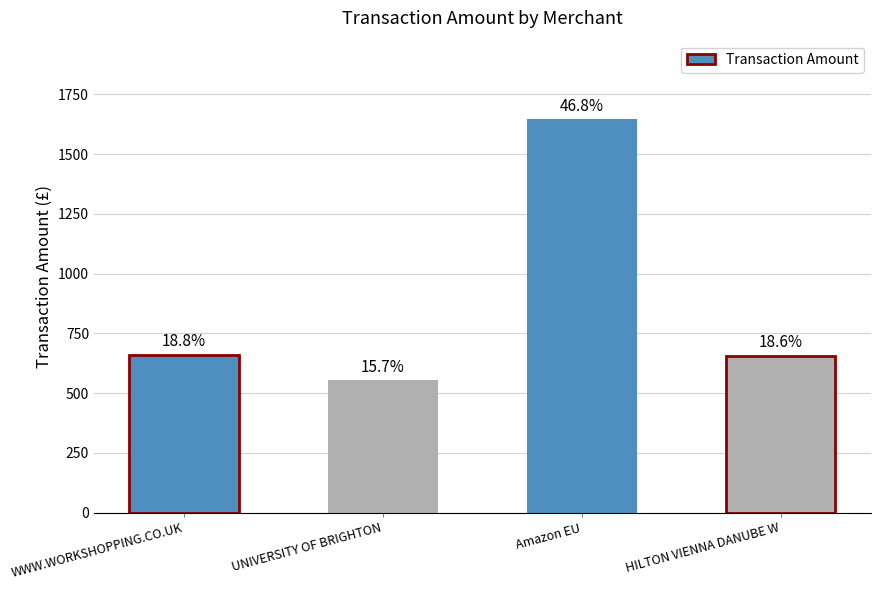

Reading left to right, transcribe all the data shown in this chart.

660.5	553.0	1645.0	654.8